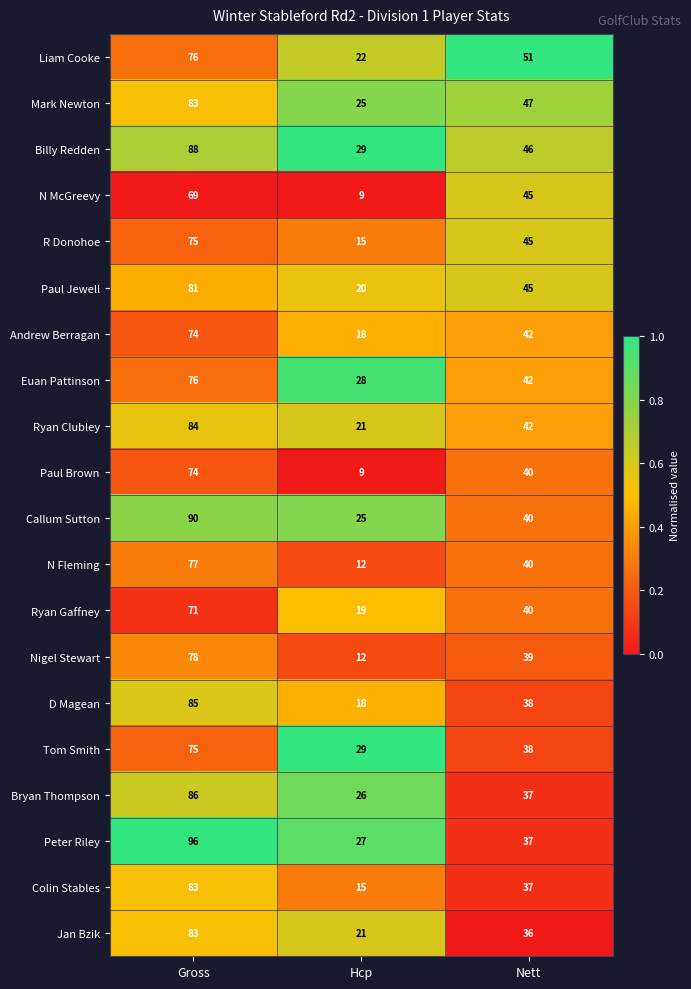

Between Gross and Hcp, which series saw the biggest shift?

Peter Riley